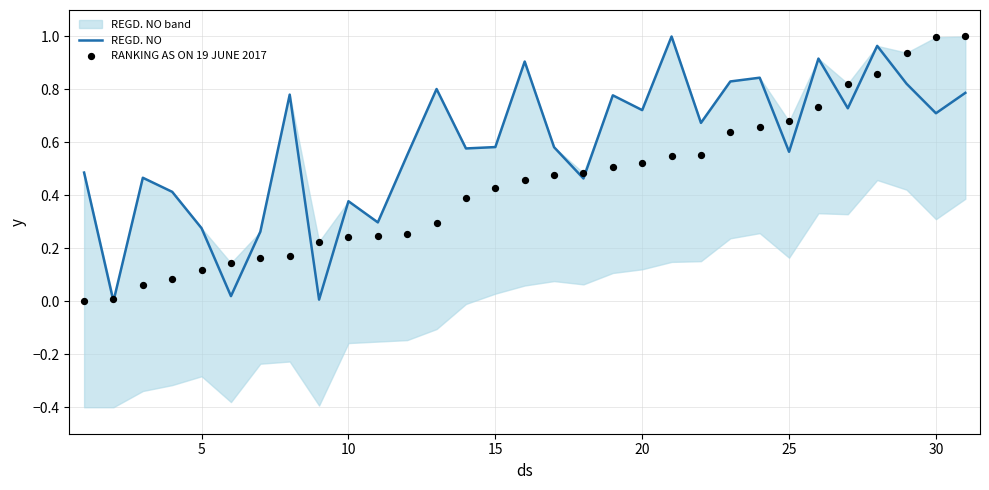

Which series has the largest Y range (max minus min)?

REGD. NO